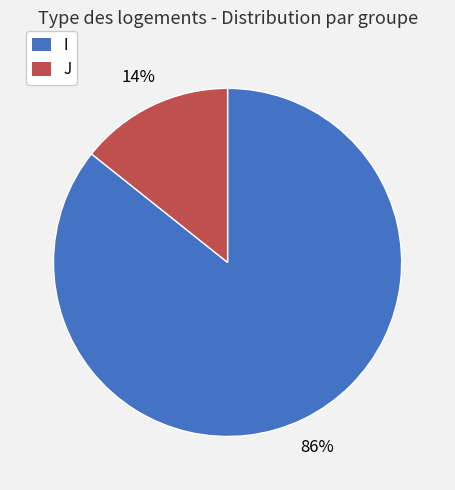

To the nearest percent, what percentage of the pie is I?

86%